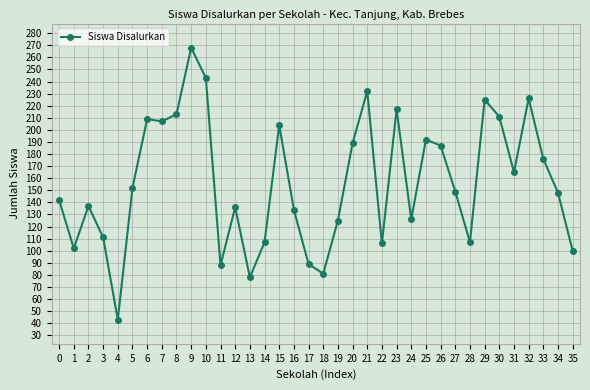

What is the smallest value displayed?

43